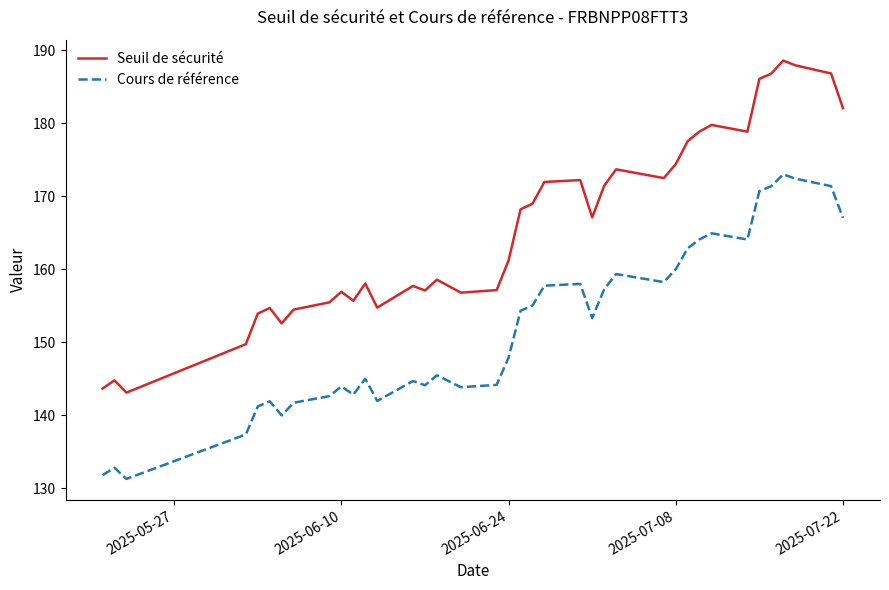

True or false: Cours de référence and Seuil de sécurité intersect in this chart.

False